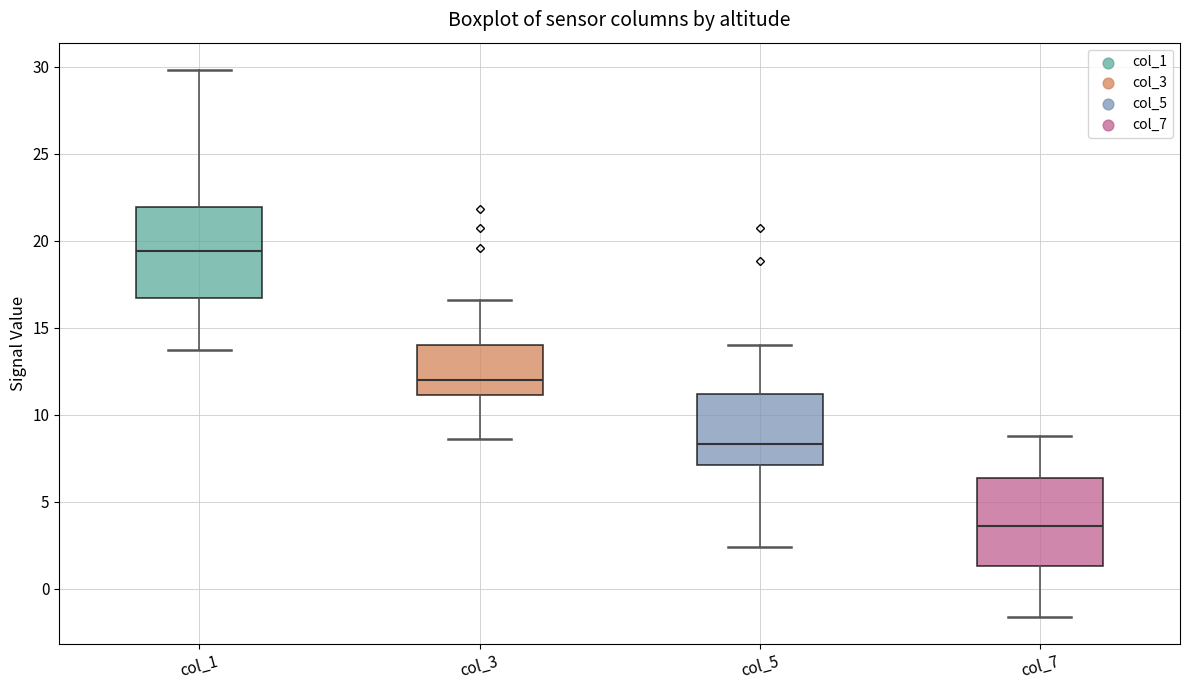

Where does the median line of the box for col_1 sit on the y-axis? The values are not printed on the chart, so give them approximately, as read against the axis.

19.5